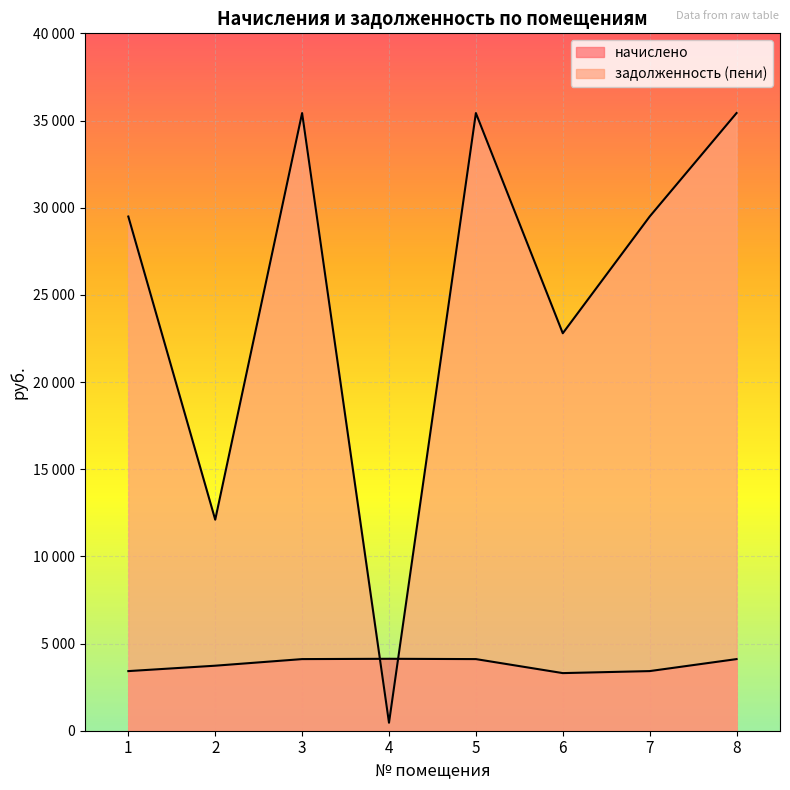

How many data points in начислено are above 4108?

4